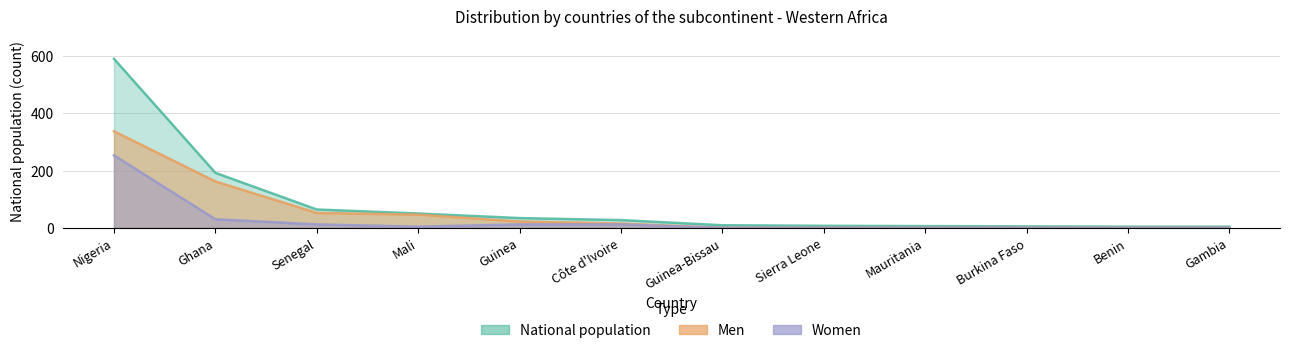

Which has a higher value, Guinea-Bissau or Guinea?

Guinea